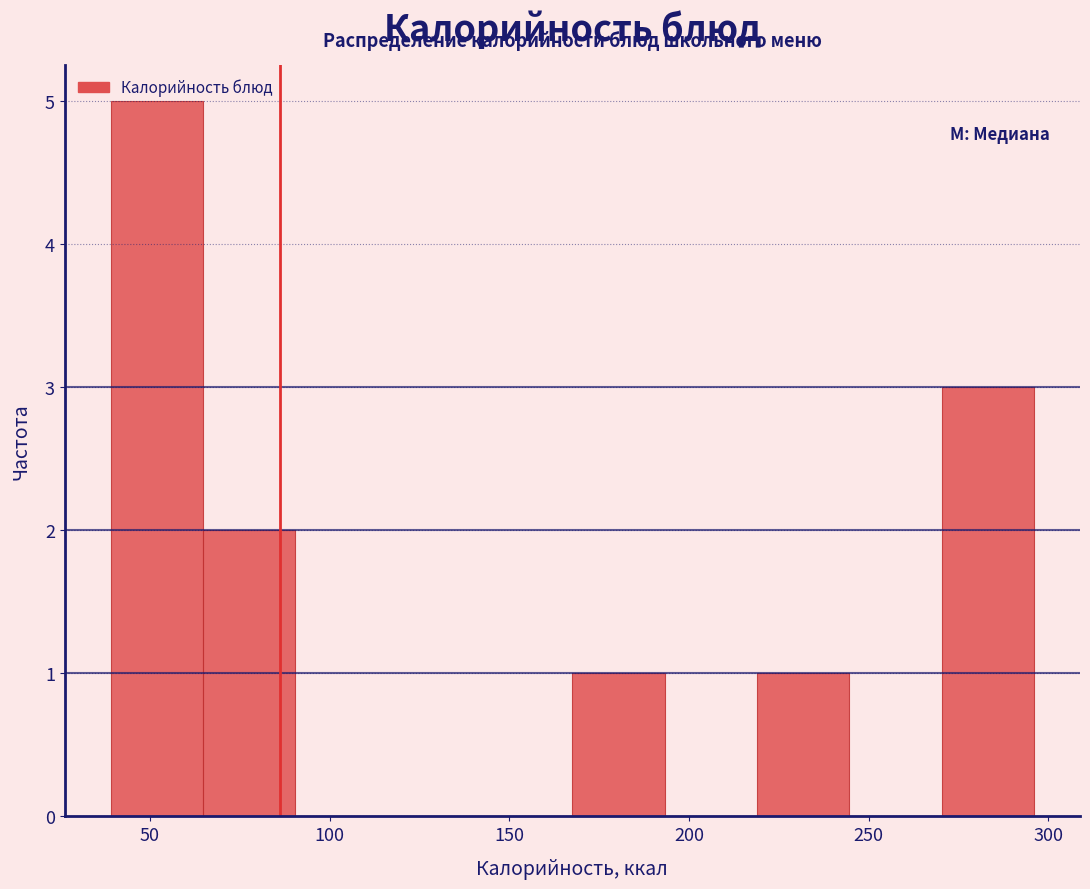

How tall is the bar that spans 270 to 295 on the x-axis? Neither the bar edges nor the heights are printed on the chart, so give them approximately, as read against the axes.

3